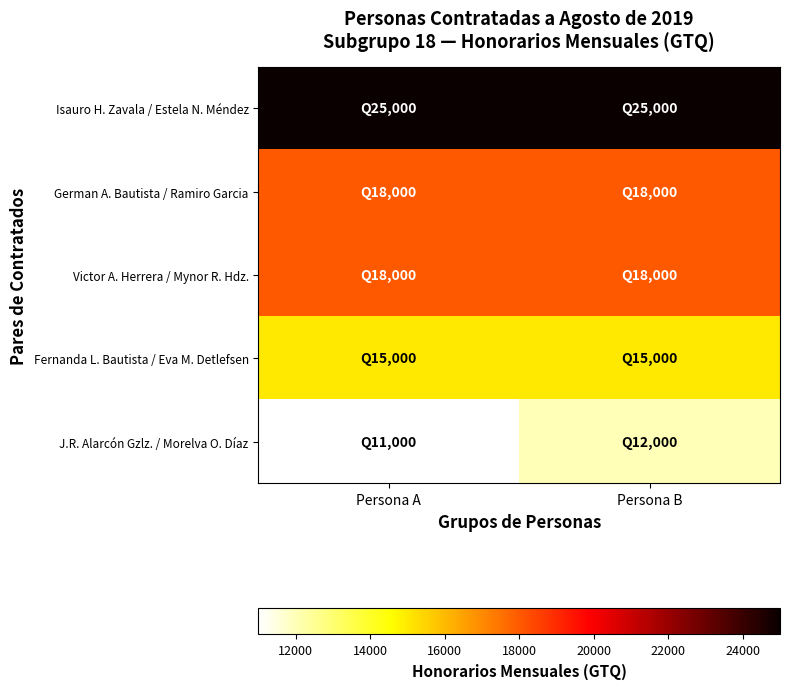

Between Persona B and Persona A, which is larger?

Persona B